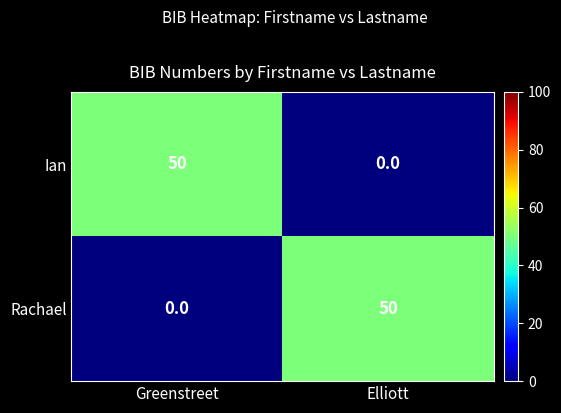

What is the spread (max minus min) of values at Elliott?

50